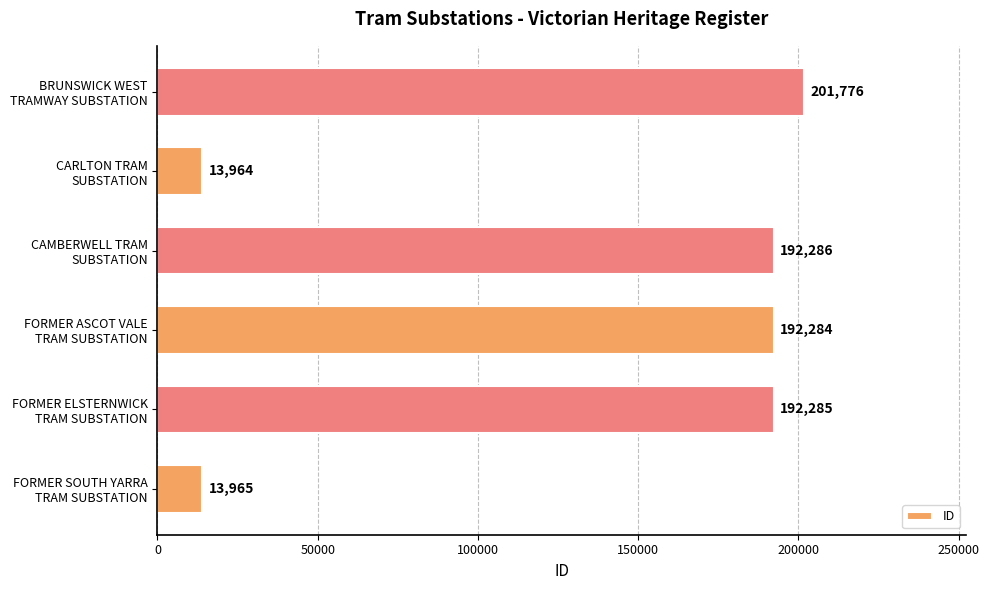

What is the minimum value shown in the chart?

13964